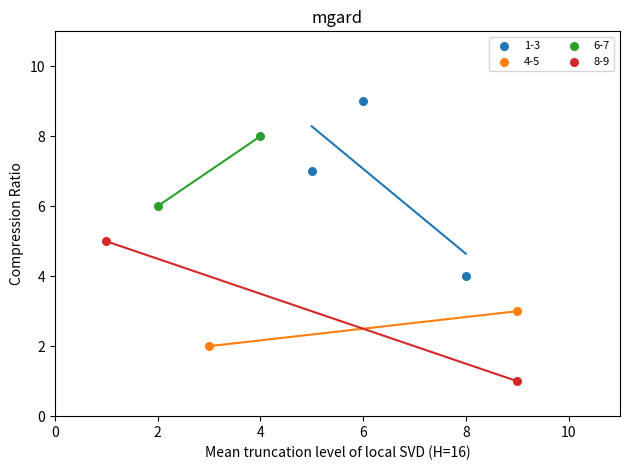

Which series has the widest spread of Y values?

1-3